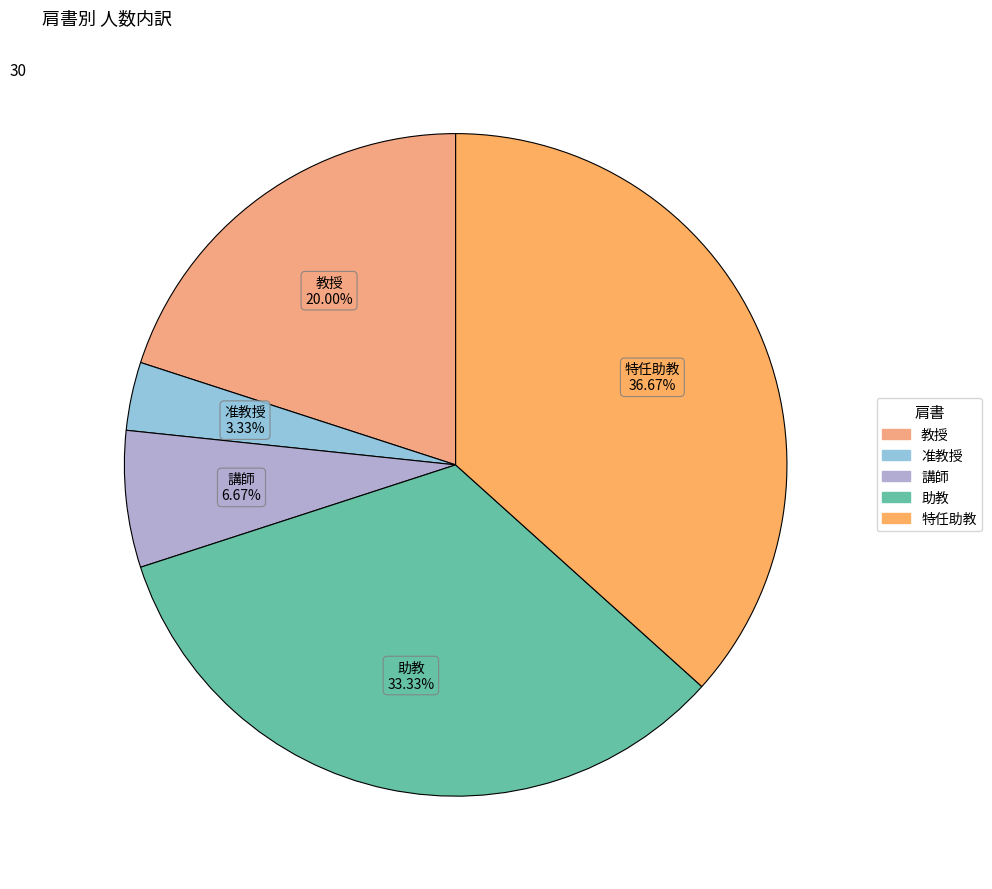

To the nearest percent, what is the difference between the 講師 and 特任助教 slice percentages?

30%